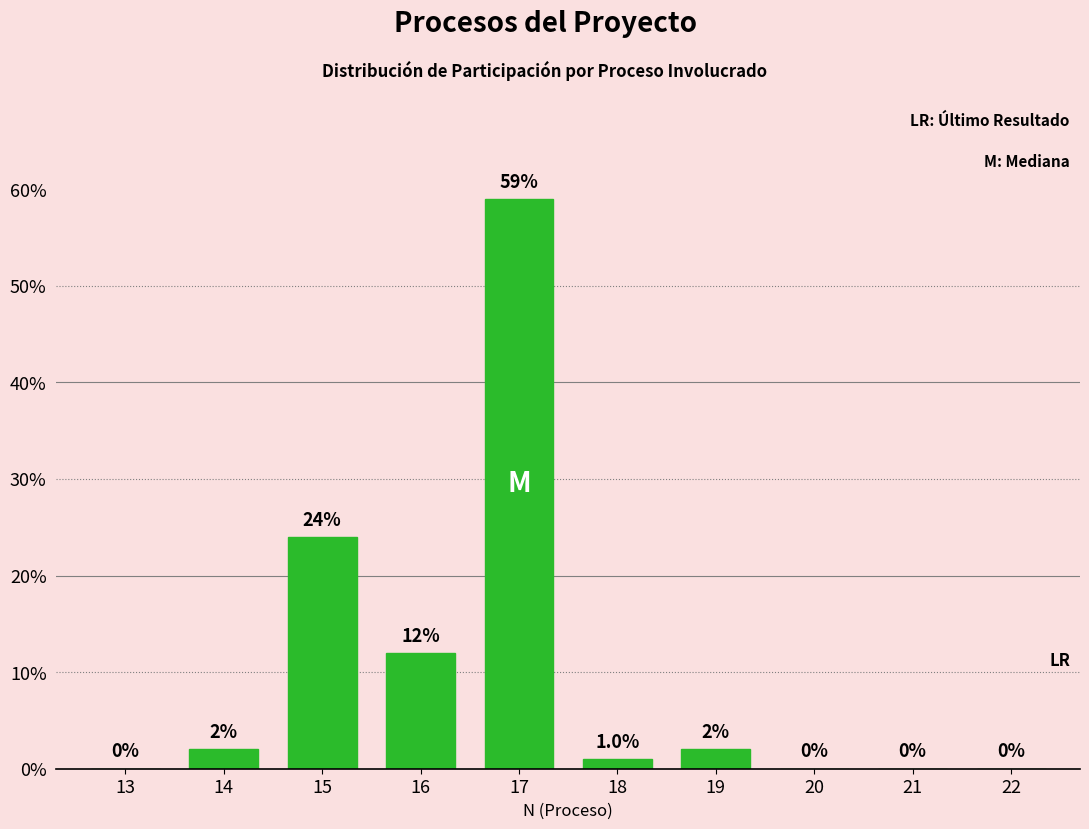

Reading left to right, transcribe all the data shown in this chart.

13=0	14=2	15=24	16=12	17=59	18=1	19=2	20=0	21=0	22=0